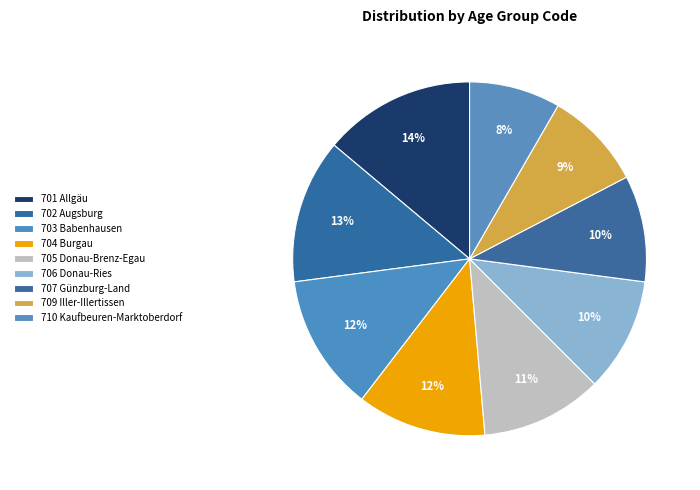

To the nearest percent, what portion does 705 Donau-Brenz-Egau represent?

11%